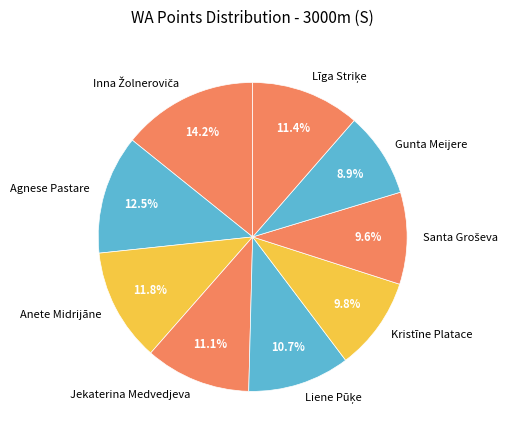

Does any single category account for the majority?

No